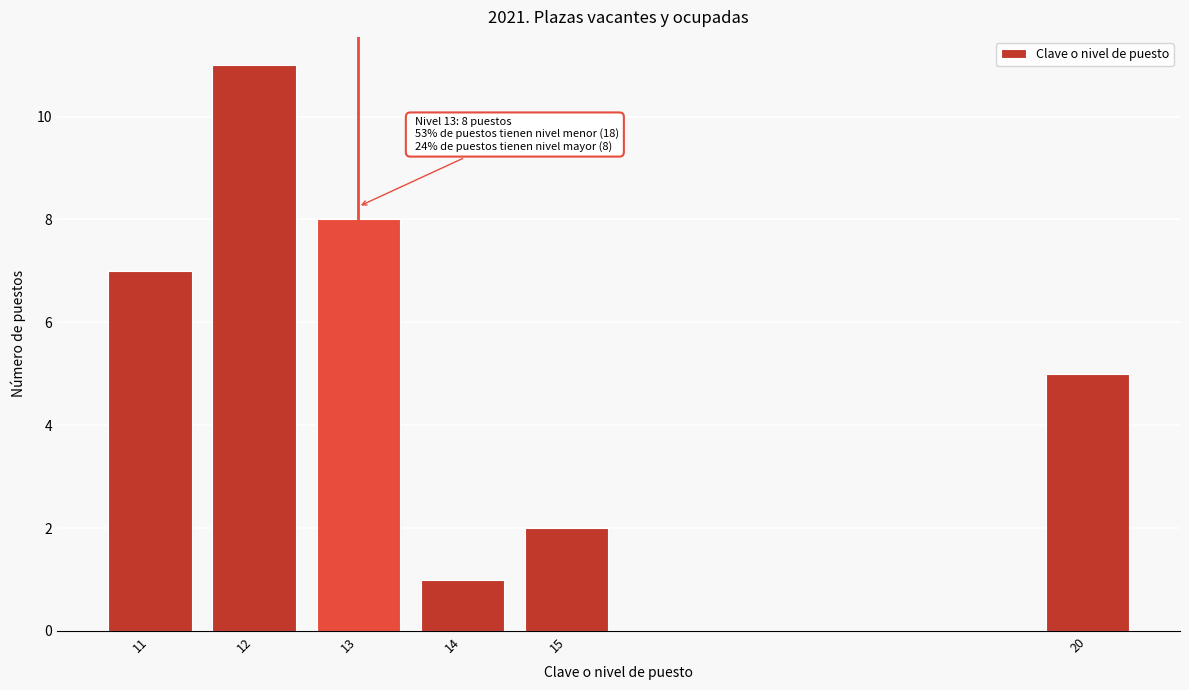

Reading right to left, extract all data points from this chart.

5	2	1	8	11	7